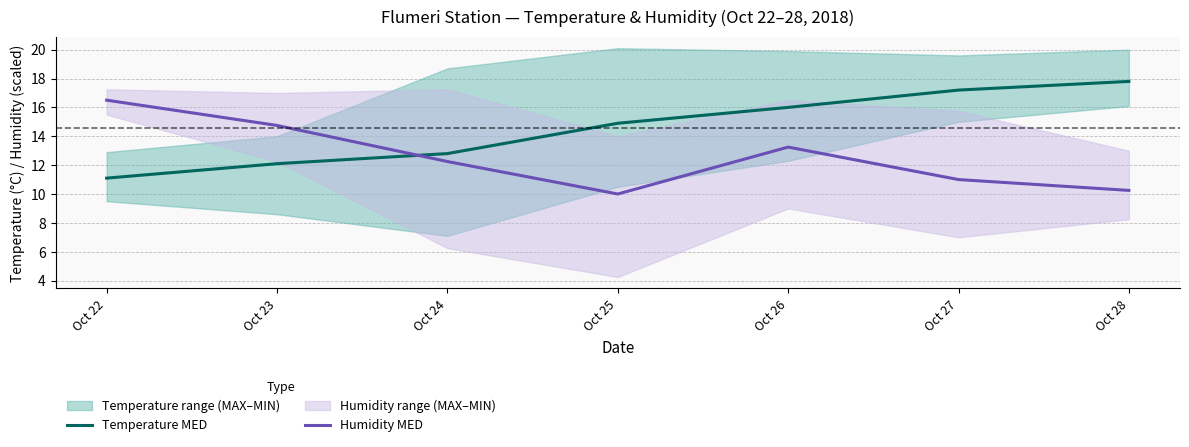

Which has a higher value, Oct 25 or Oct 28?

Oct 28